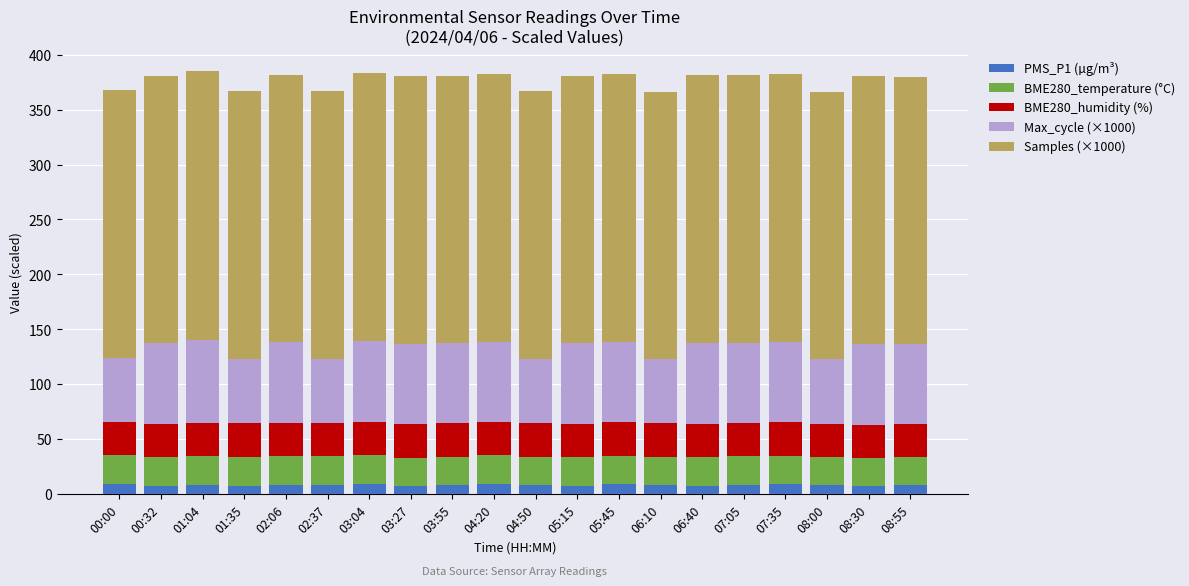

The PMS_P1 (µg/m³) series shows 9.0 at 04:20. True or false?

True